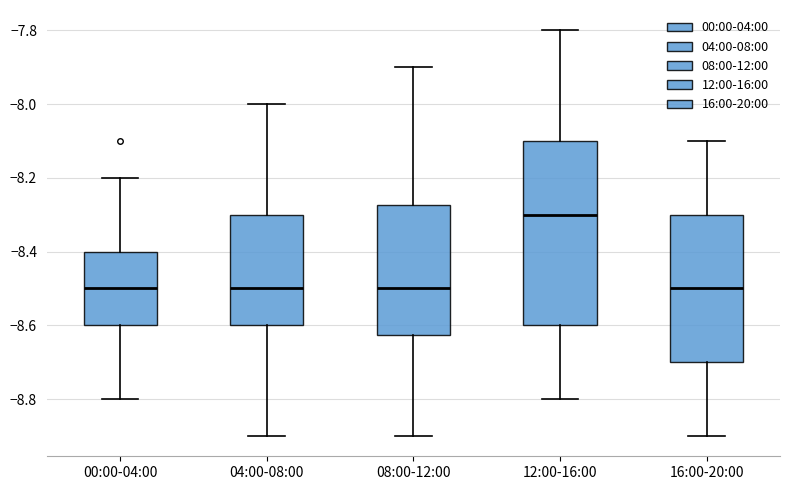

Reading left to right, read every box against the y-axis: the position of its median line, the range the box covers, and the ends of its whiskers. The values are not printed on the chart, so give them approximately, as read against the axis.

00:00-04:00: median -8.50, box -8.60 to -8.40, whiskers -8.80 to -8.20
04:00-08:00: median -8.50, box -8.60 to -8.30, whiskers -8.90 to -8.00
08:00-12:00: median -8.50, box -8.62 to -8.28, whiskers -8.90 to -7.90
12:00-16:00: median -8.30, box -8.60 to -8.10, whiskers -8.80 to -7.80
16:00-20:00: median -8.50, box -8.70 to -8.30, whiskers -8.90 to -8.10